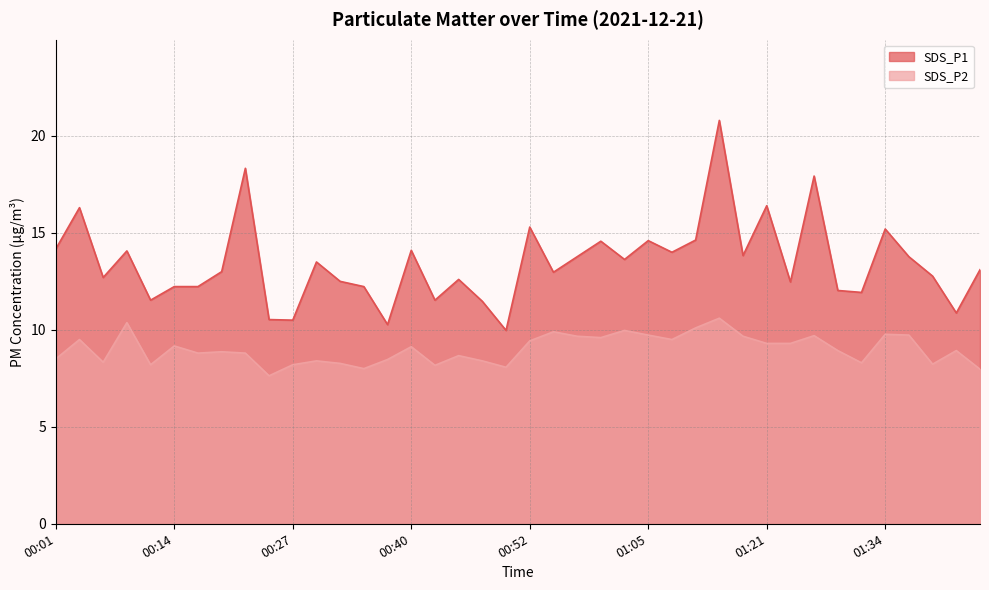

List the series in order of their overall mean, highest first.

SDS_P1, SDS_P2